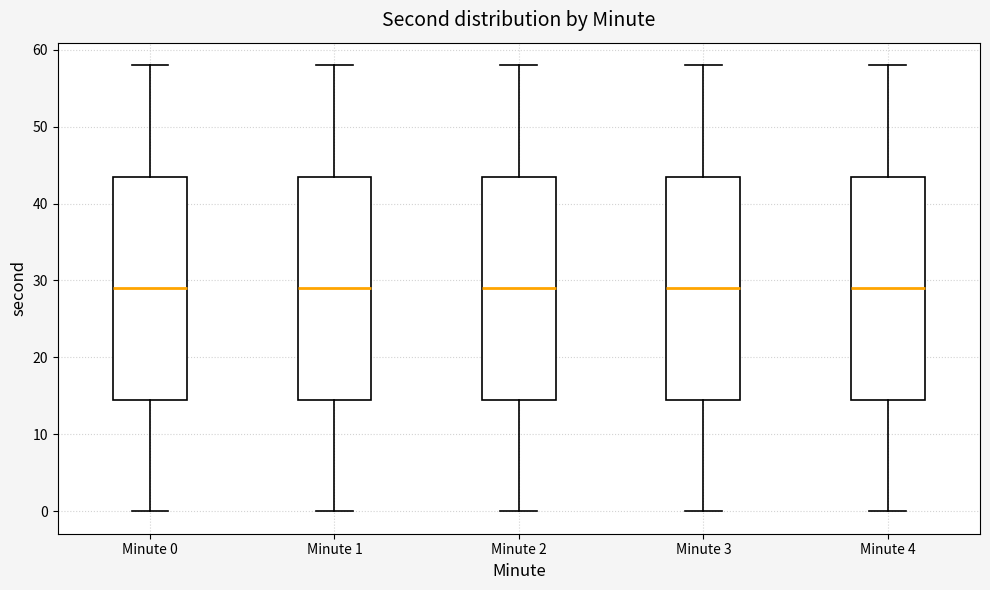

Where is the lower edge of the box for Minute 3 on the y-axis? The values are not printed on the chart, so give them approximately, as read against the axis.

15